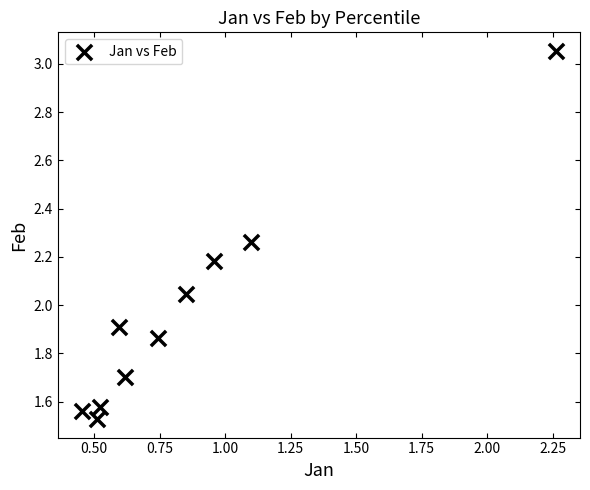

What is the average X value?

0.9